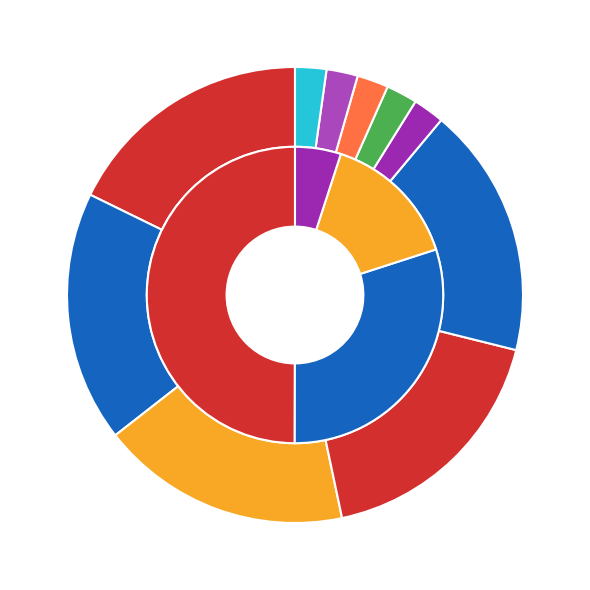

True or false: 27 accounts for 5% of the total.

True